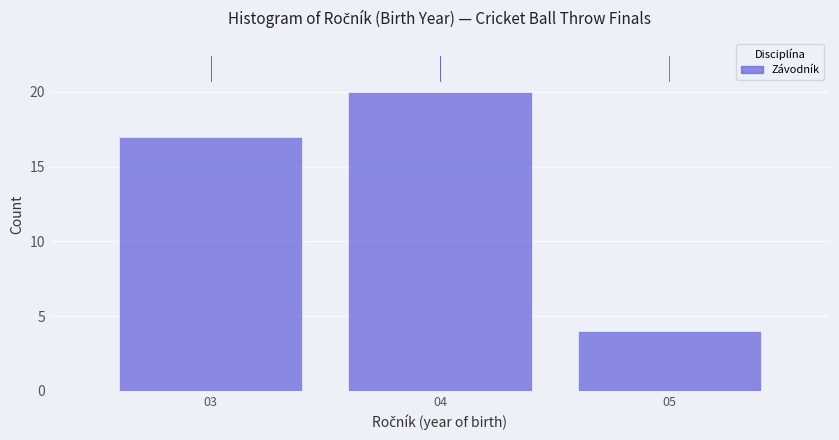

Reading left to right, list every bar in this chart as the range it spans on the x-axis followed by its height. The values are not printed on the chart, so give them approximately, as read against the axis.

2.5 to 3.5: 17
3.5 to 4.5: 20
4.5 to 5.5: 4